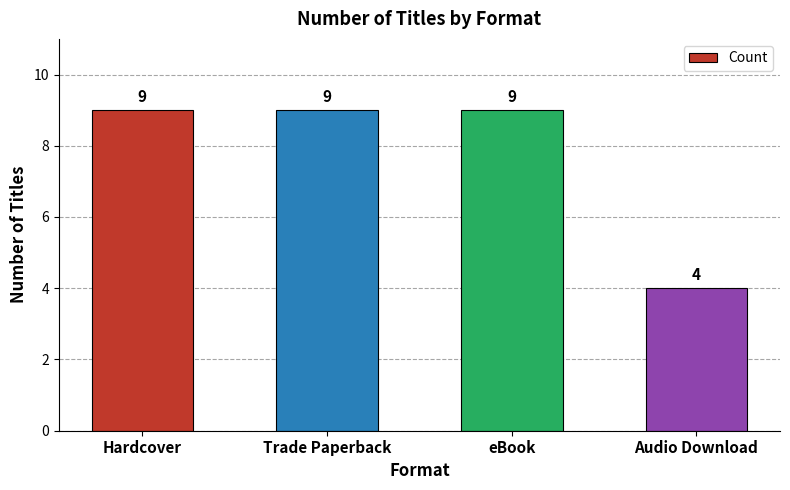

Count the values in the range 9 to 10.

3